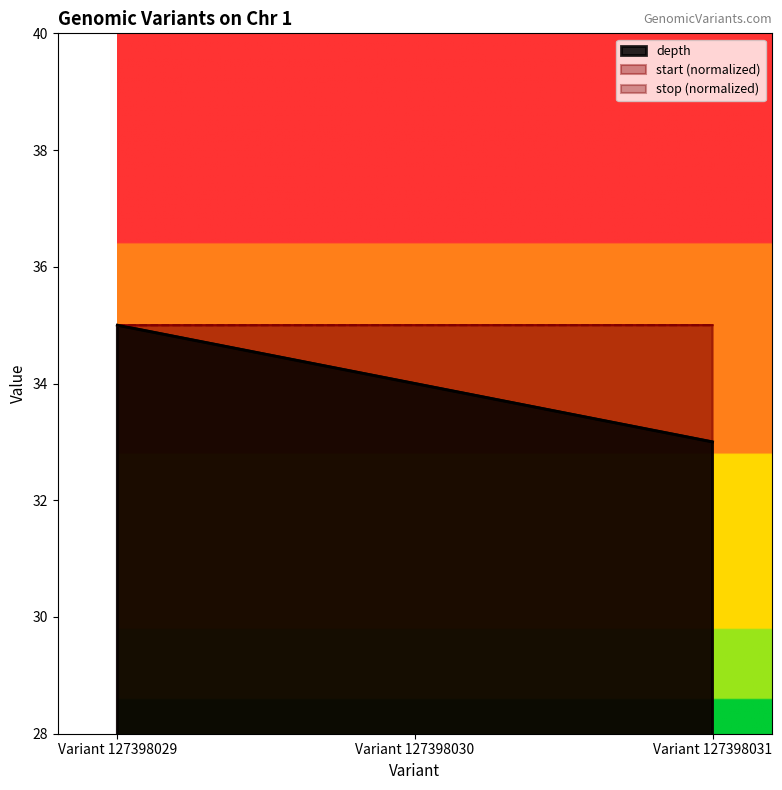

Count the depth values in the range 33 to 35.

3